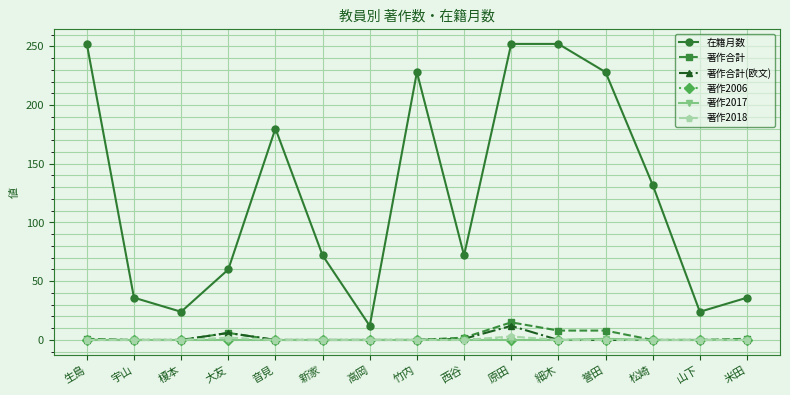

How many distinct data groups are displayed?

6